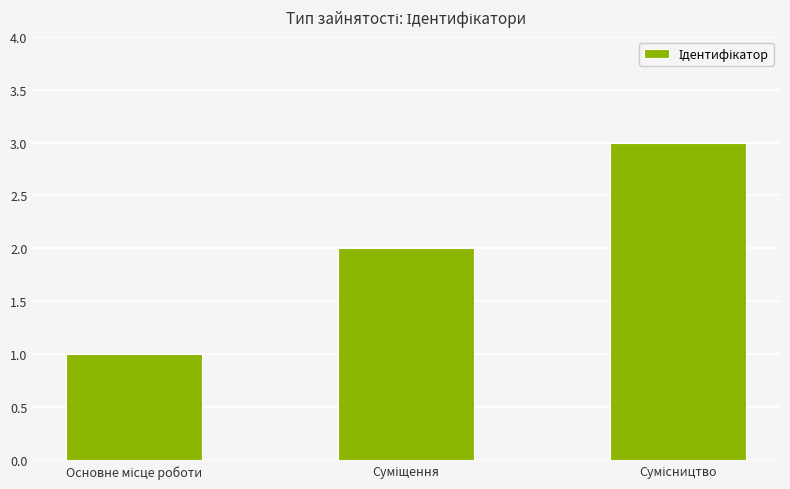

What is the maximum value shown in the chart?

3